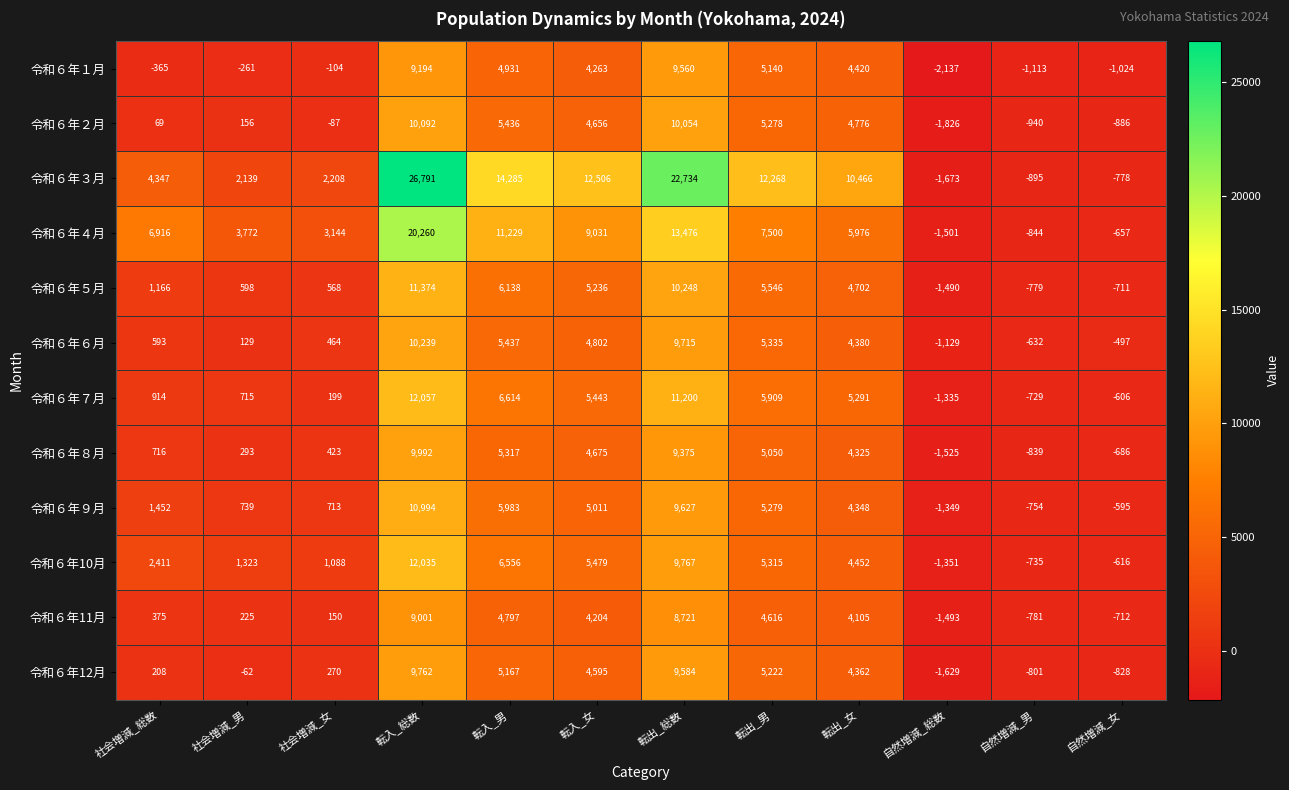

List the series in order of their peak value, lowest first.

令和６年11月, 令和６年１月, 令和６年12月, 令和６年８月, 令和６年２月, 令和６年６月, 令和６年９月, 令和６年５月, 令和６年10月, 令和６年７月, 令和６年４月, 令和６年３月